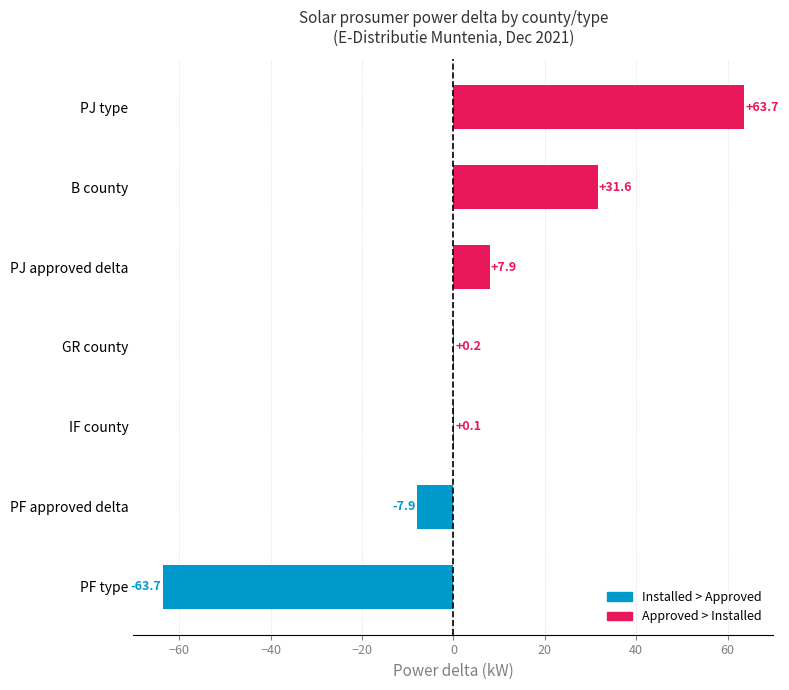

What is the sum of all values?

31.9